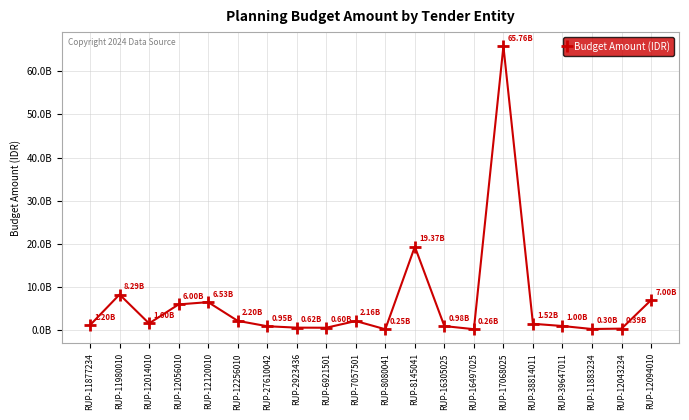

What is the sum of the values at RUP-12056010 and RUP-11980010?

14293050000